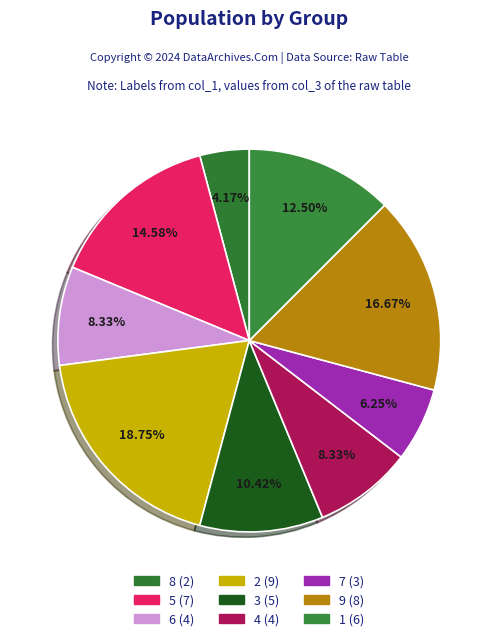

Does 6 account for over 50% of the chart?

No